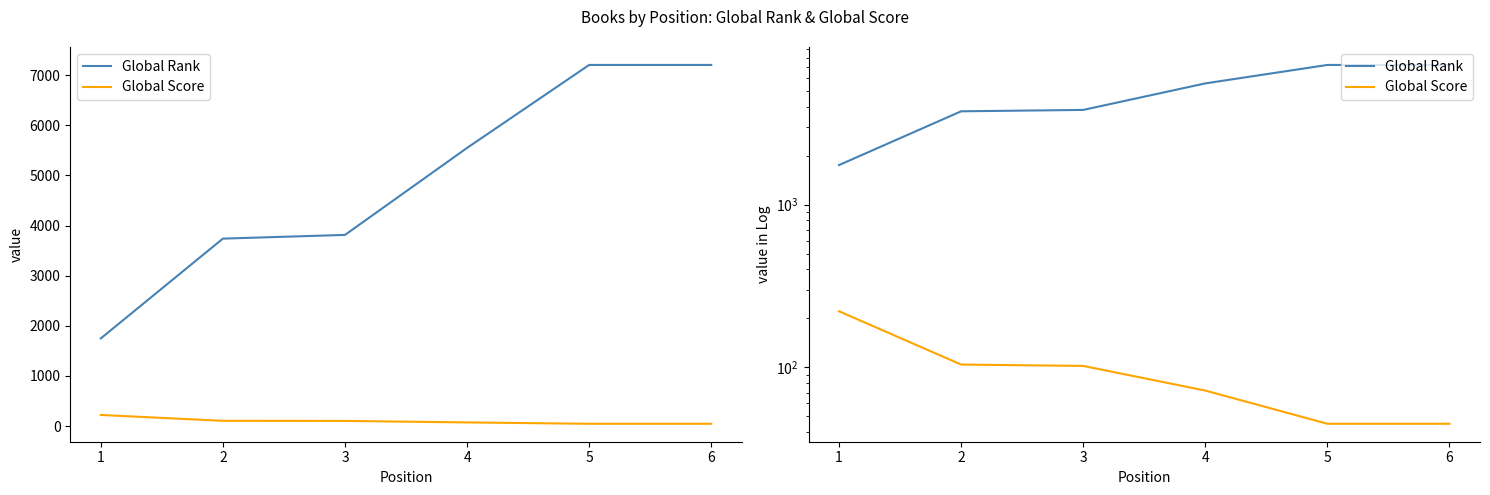

How many values in the Global Score series are below 102?

3